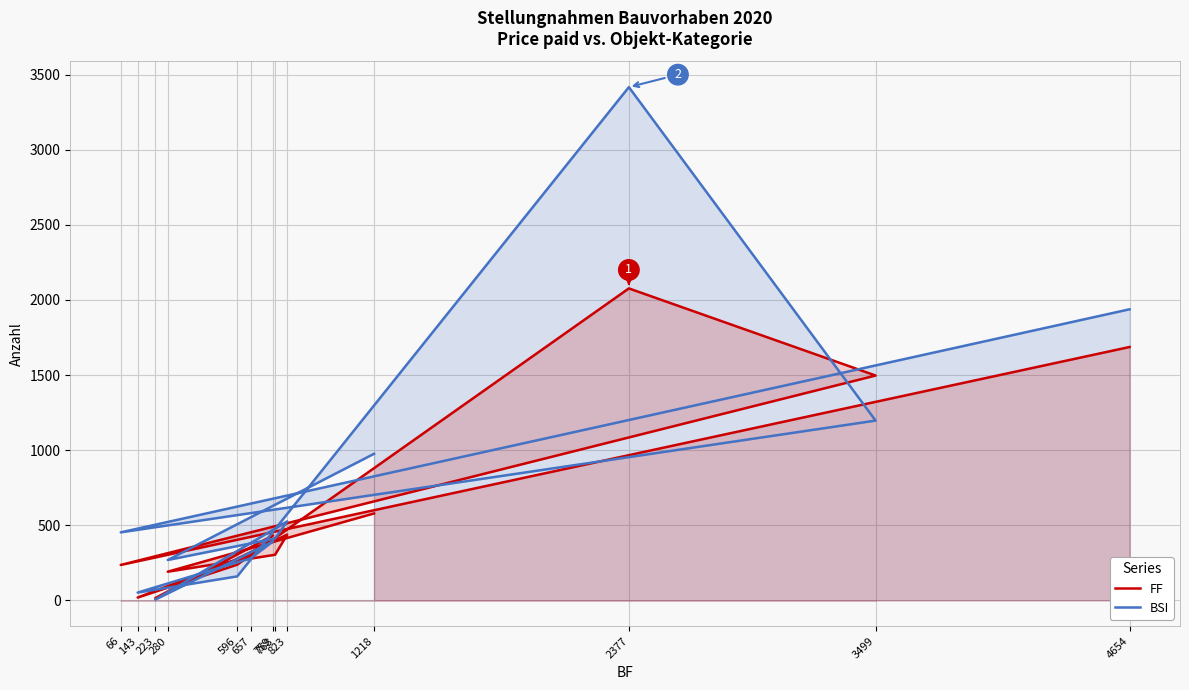

What is the minimum value shown in the chart?

5